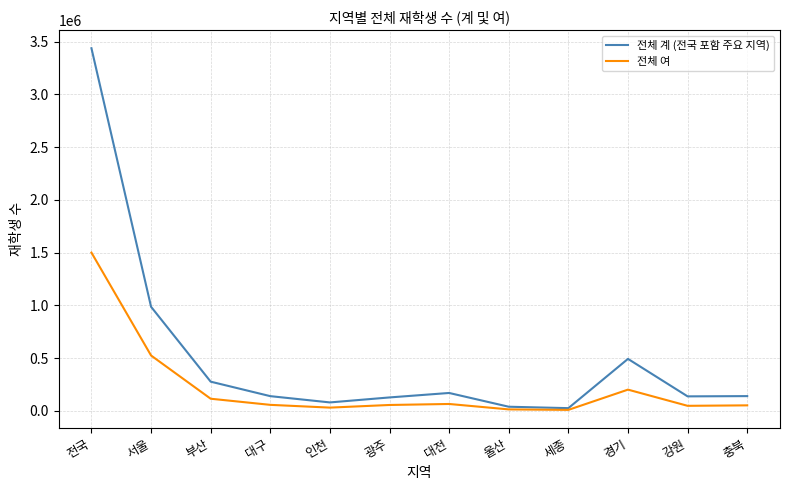

True or false: 전체 계 (전국 포함 주요 지역) has more than 0 interior local peaks.

True